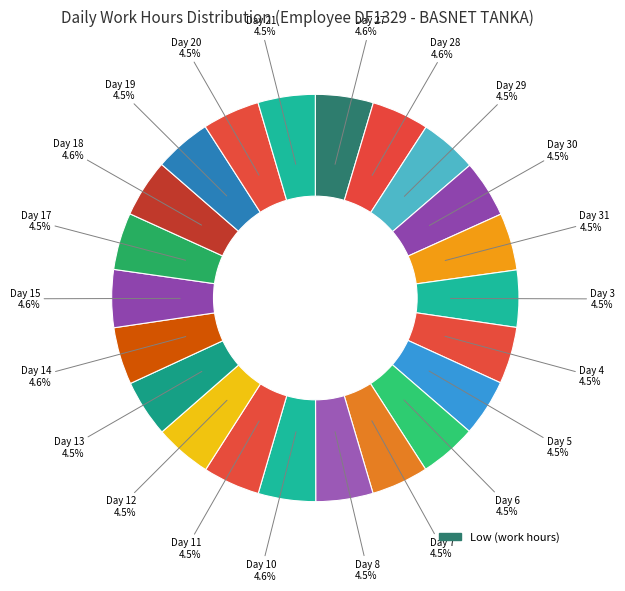

What is the largest slice in the pie chart?

Day 18